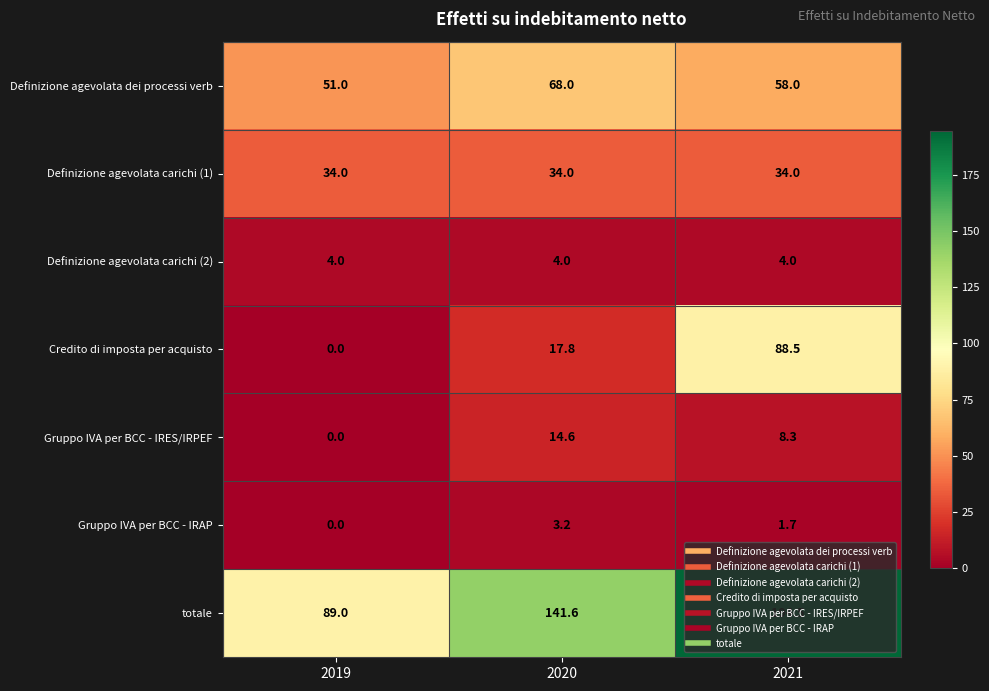

True or false: totale has a value of 188.1 at 2020.

False